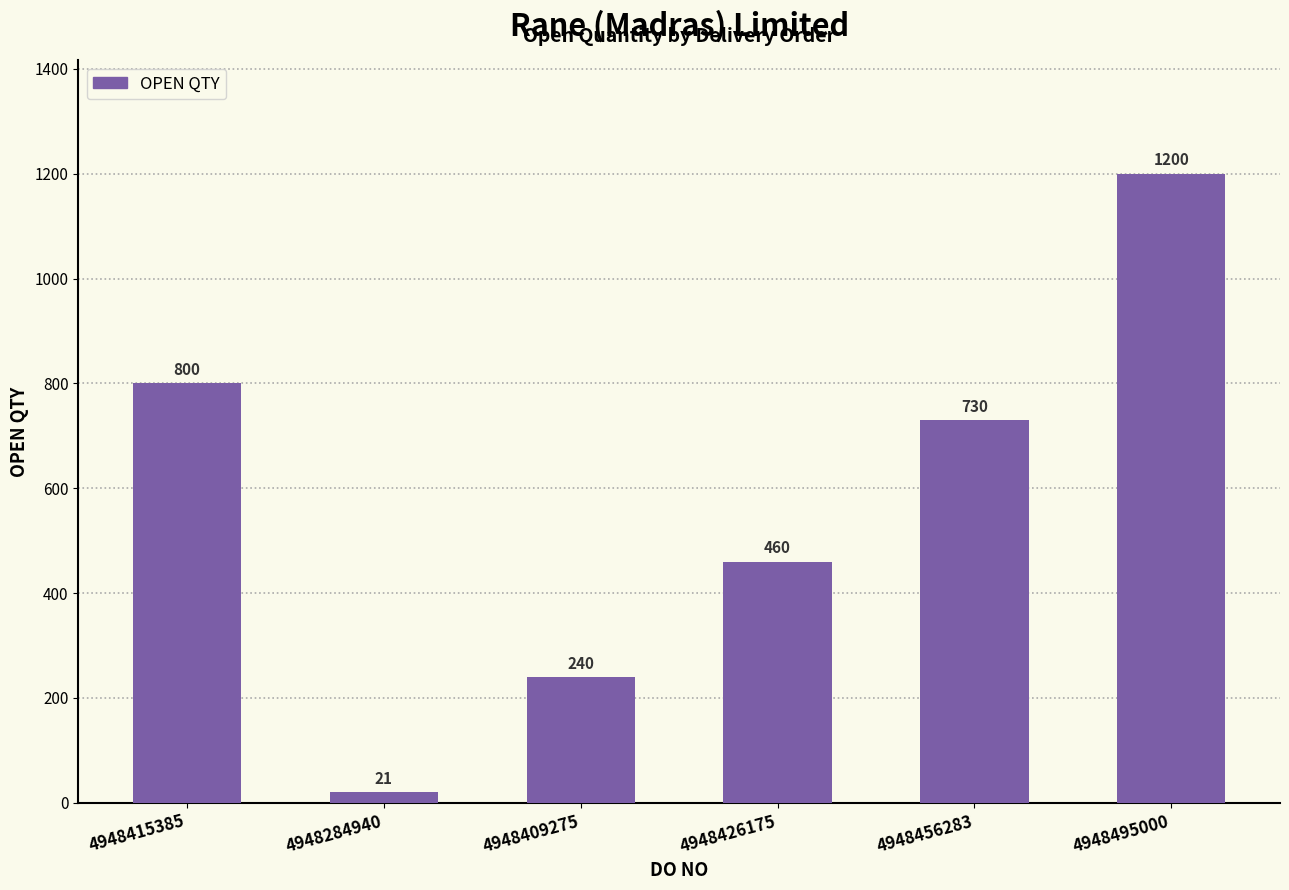

The chart shows a value of 1200 at 4948495000. True or false?

True